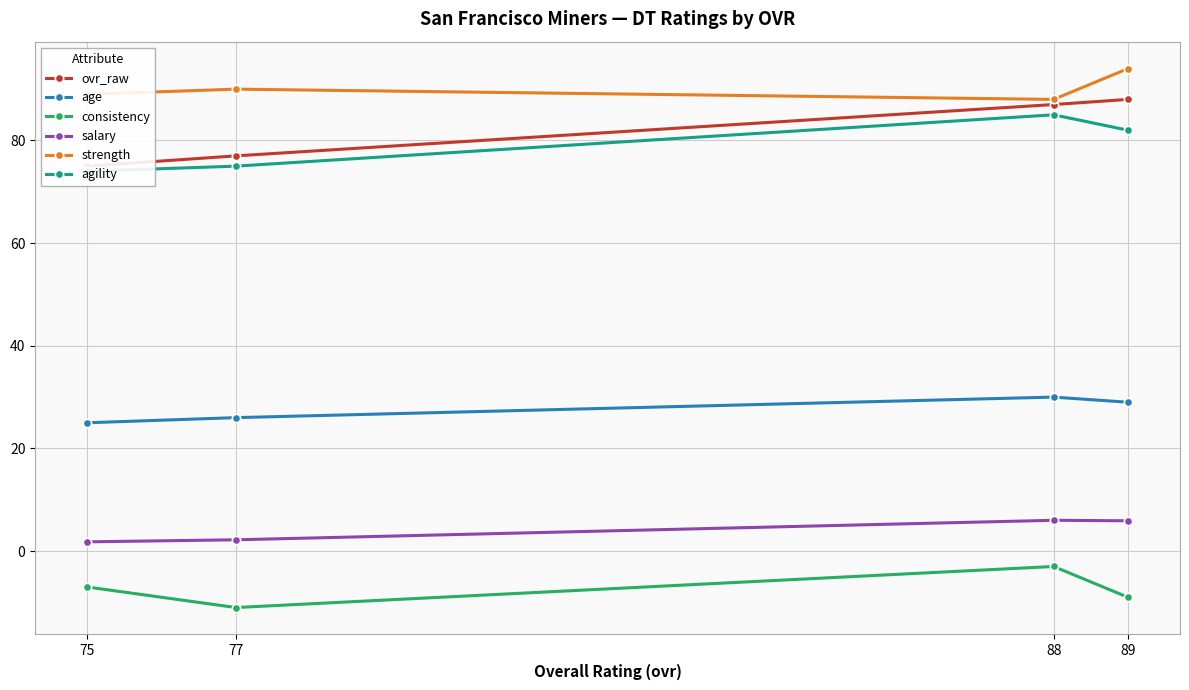

What are all the series names shown in the legend?

ovr_raw, age, consistency, salary, strength, agility